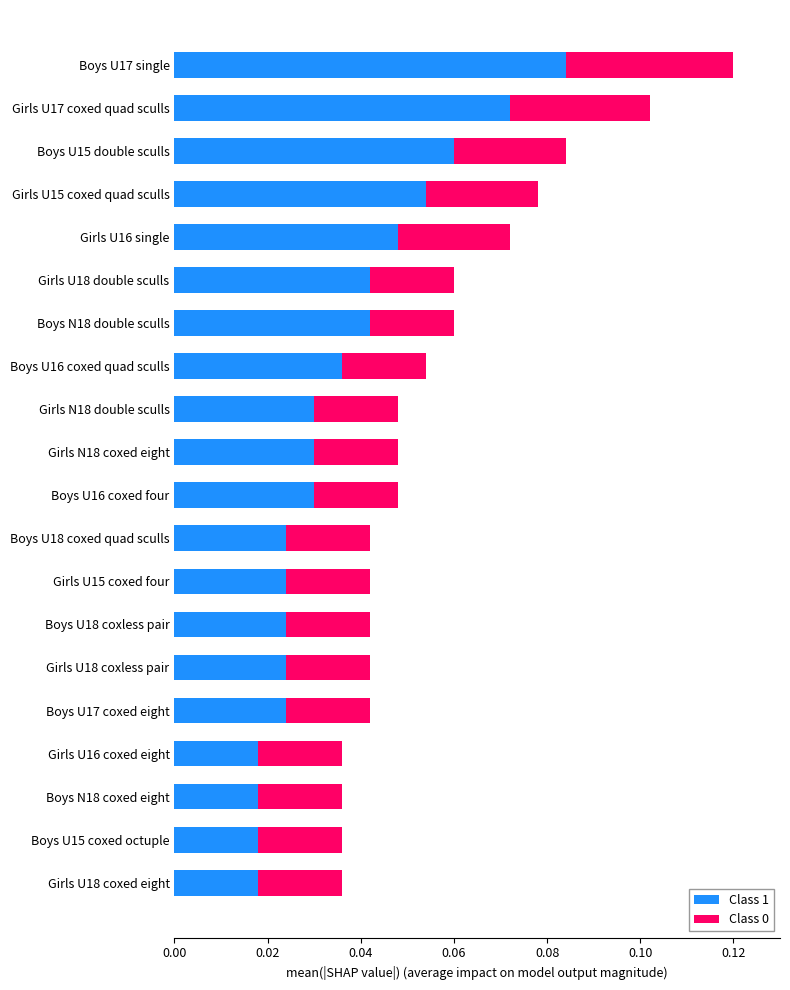

At which category is the sum across all series the highest?

Boys U17 single